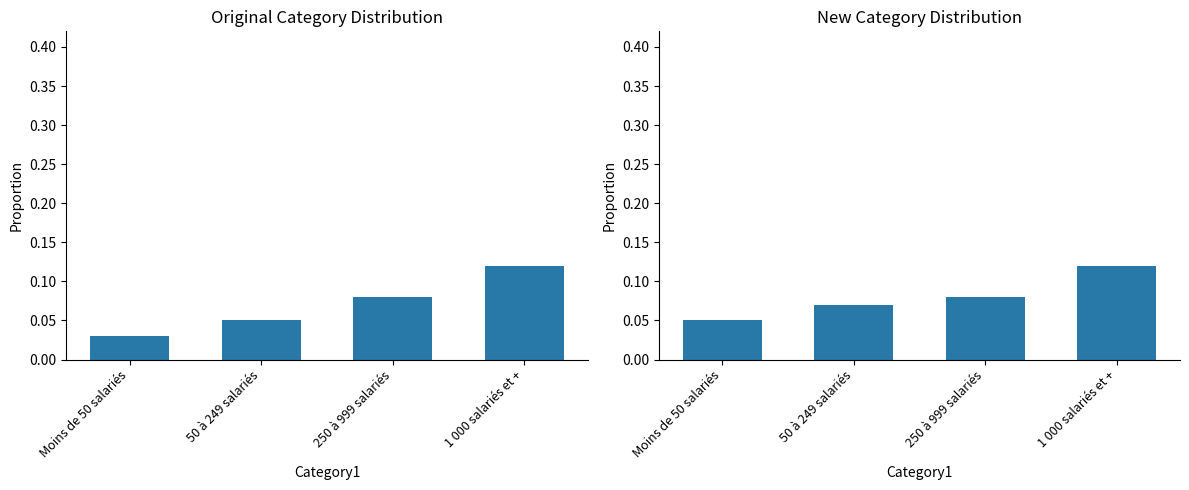

Which series has the widest spread of values?

Changement de poste (2011)